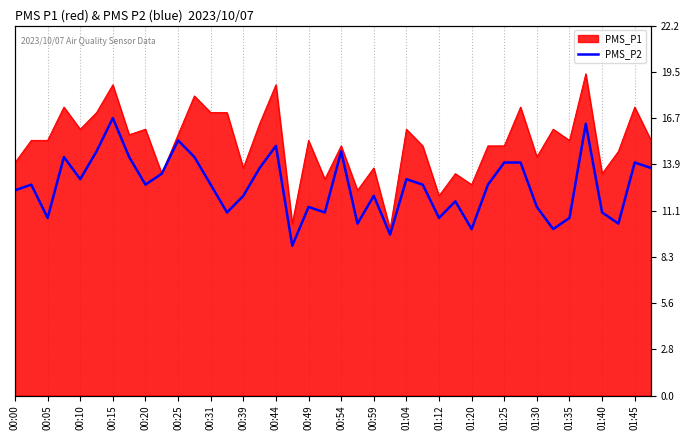

Approximately how many times larger is the value at 25 compared to 30?

0.9